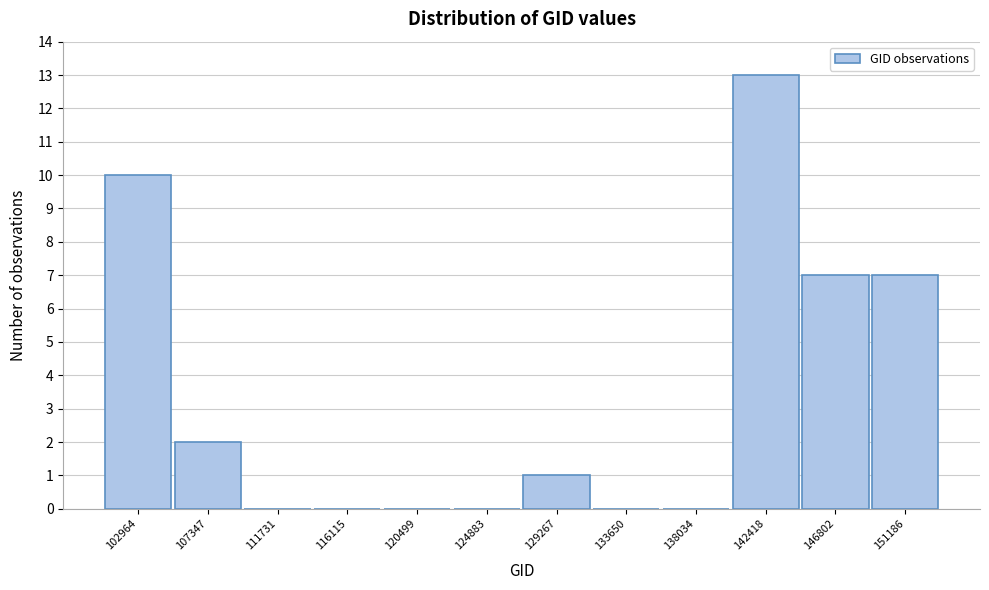

Reading left to right, extract all data points from this chart.

102964=10	107347=2	111731=0	116115=0	120499=0	124883=0	129267=1	133650=0	138034=0	142418=13	146802=7	151186=7